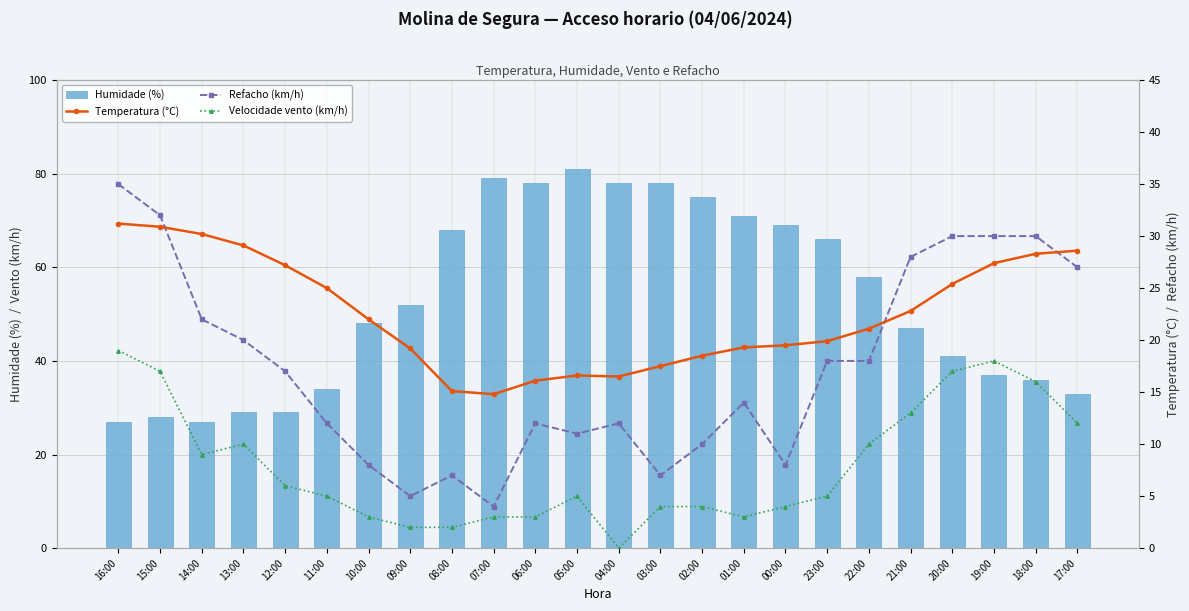

At which label is Temperatura (°C) closest to 23?

21:00